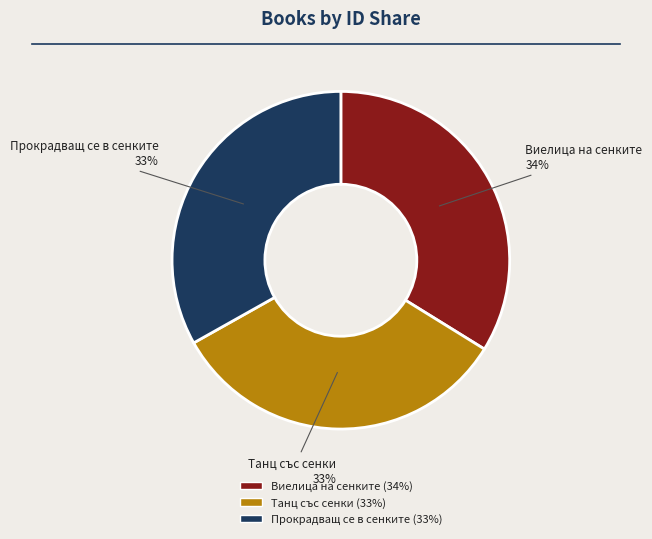

Does any single category account for the majority?

No